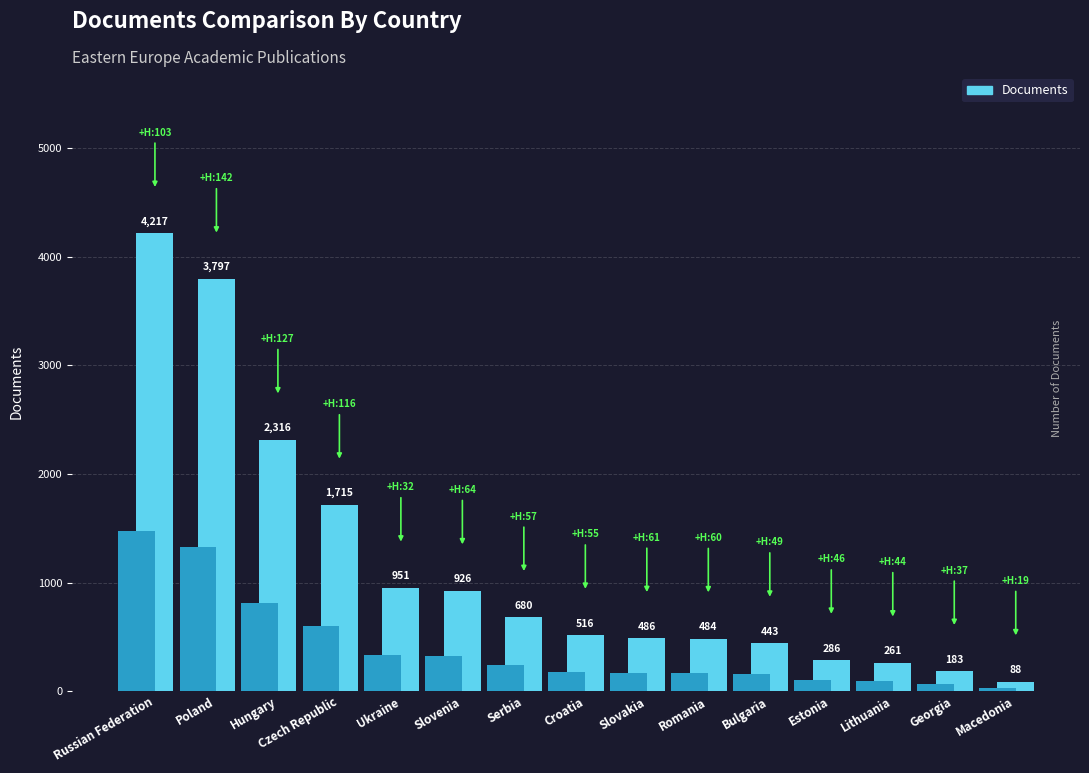

List the labels in order of value, largest first.

Russian Federation, Poland, Hungary, Czech Republic, Ukraine, Slovenia, Serbia, Croatia, Slovakia, Romania, Bulgaria, Estonia, Lithuania, Georgia, Macedonia